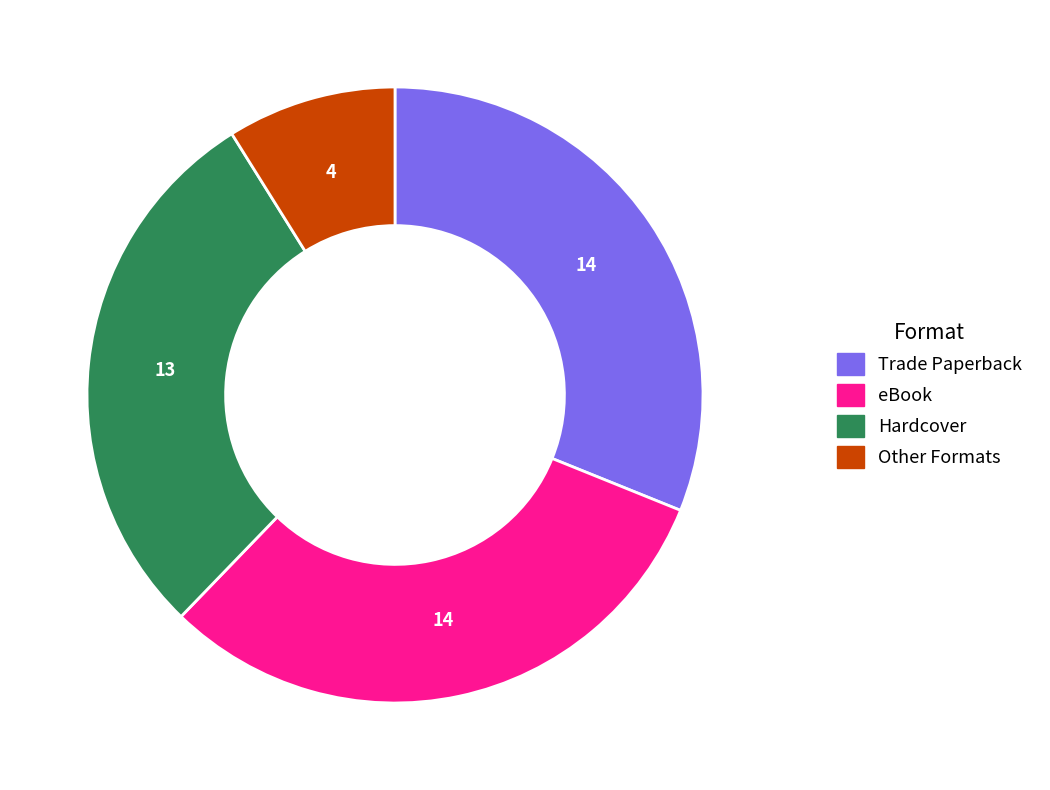

Is there a majority slice in this chart?

No